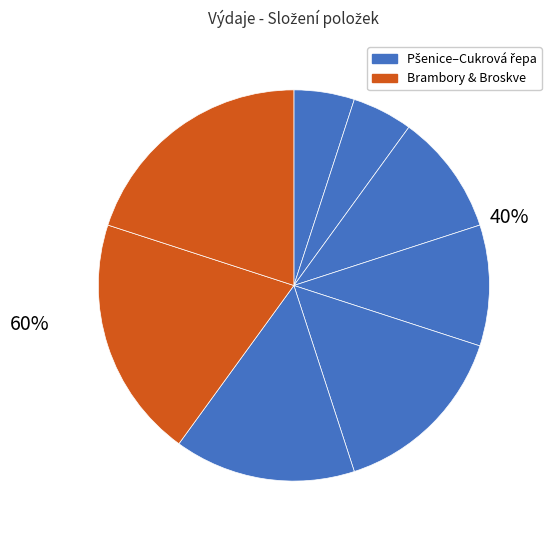

How many segments does this pie chart have?

8